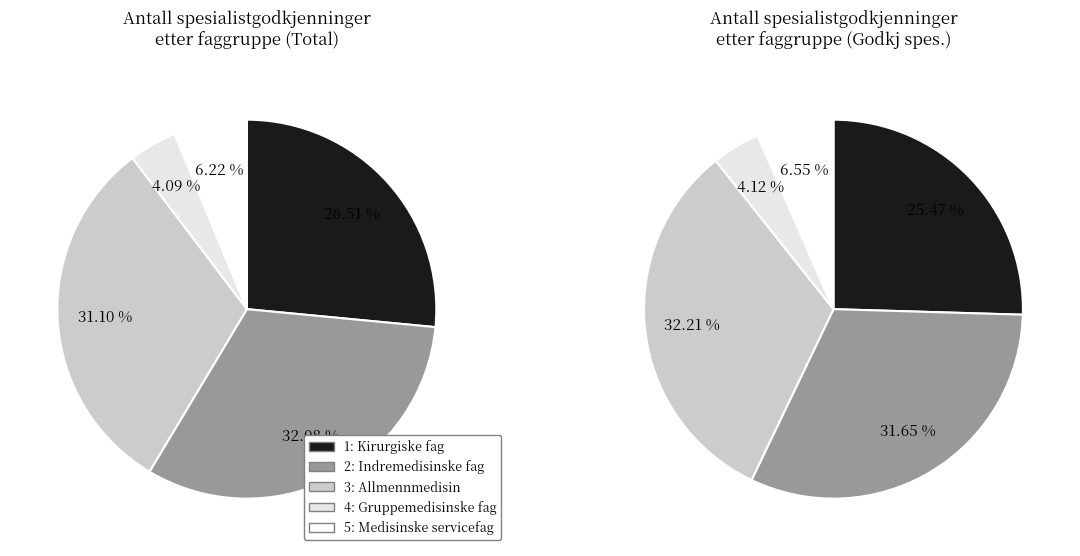

Count the number of slices in the pie.

5